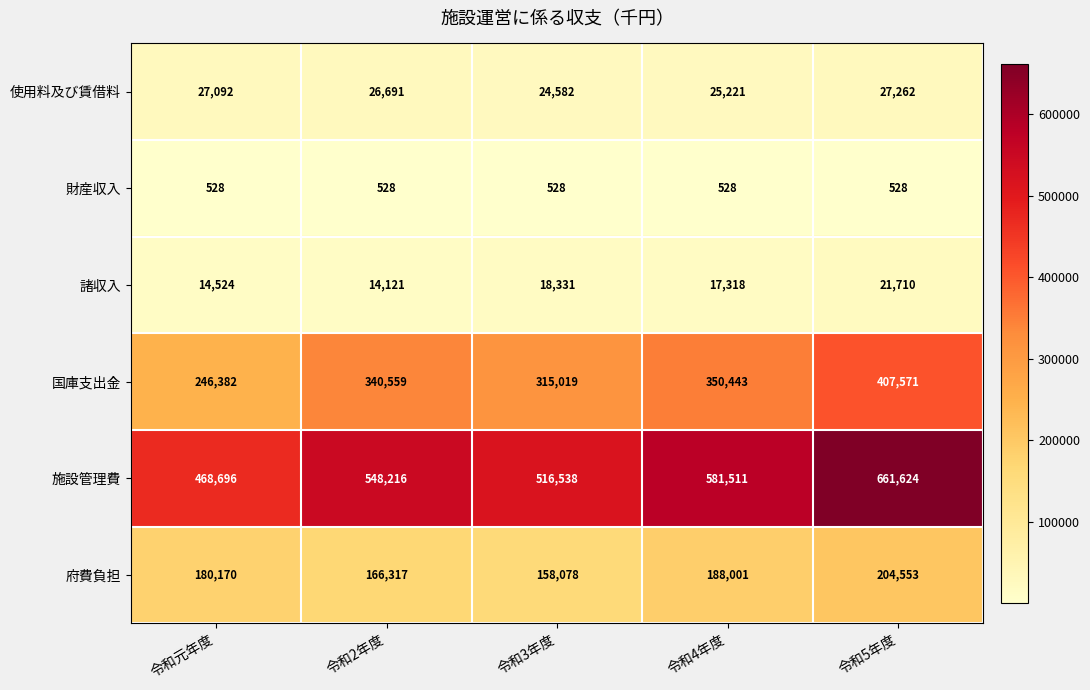

What is the difference between the highest and lowest values at 令和4年度?

580983